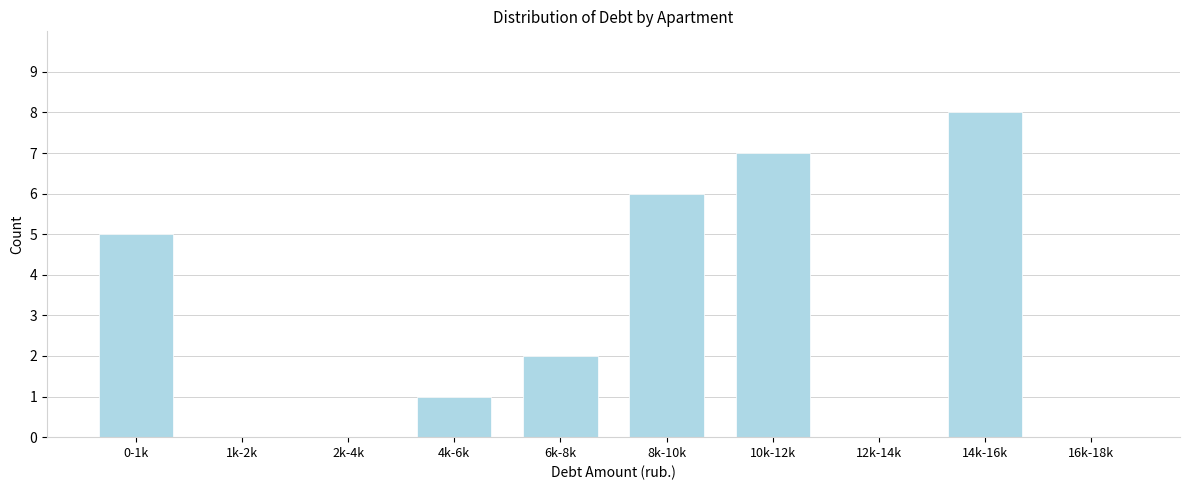

Reading right to left, what are all the values shown in this chart?

16k-18k=0	14k-16k=8	12k-14k=0	10k-12k=7	8k-10k=6	6k-8k=2	4k-6k=1	2k-4k=0	1k-2k=0	0-1k=5